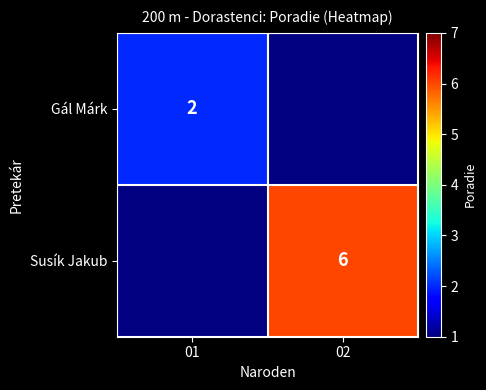

Is the value of Susík Jakub at 02 greater than the value of Gál Márk at 01?

Yes